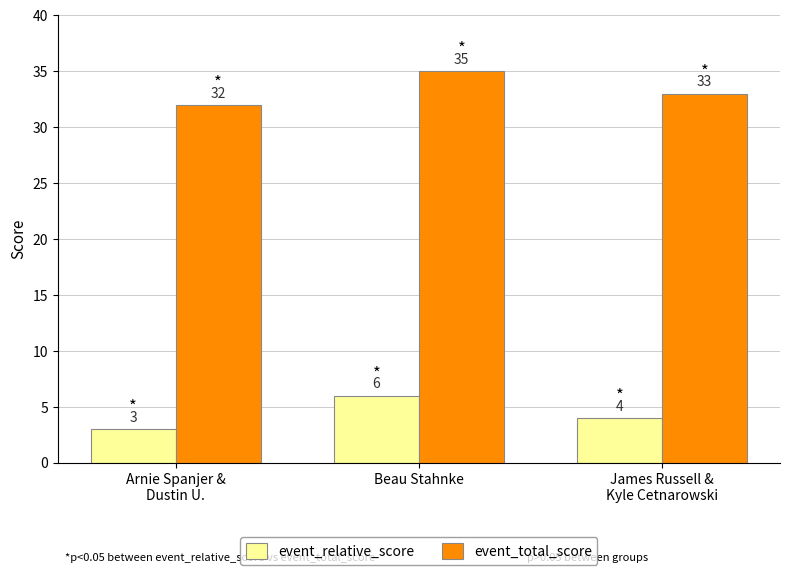

What is the sum of the event_total_score values at Beau Stahnke and James Russell &
Kyle Cetnarowski?

68